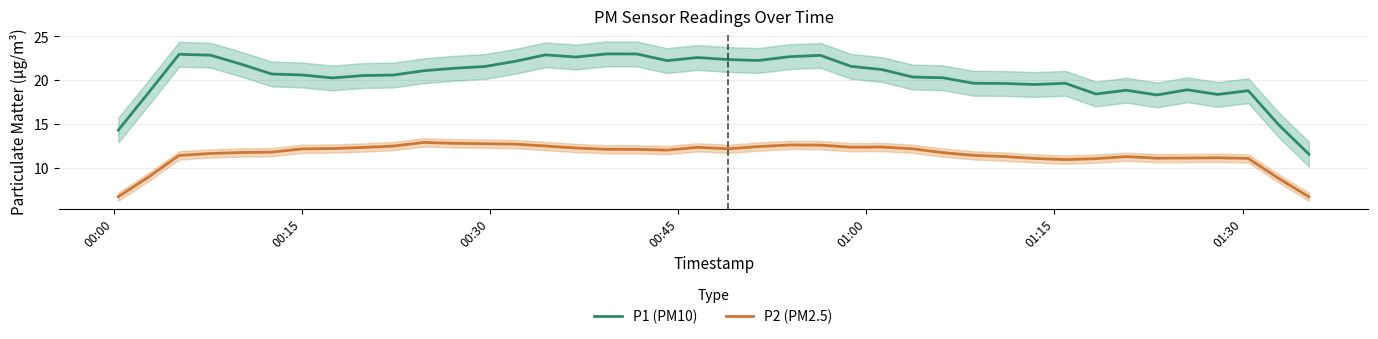

What is the minimum value for P2 (PM2.5)?

6.7